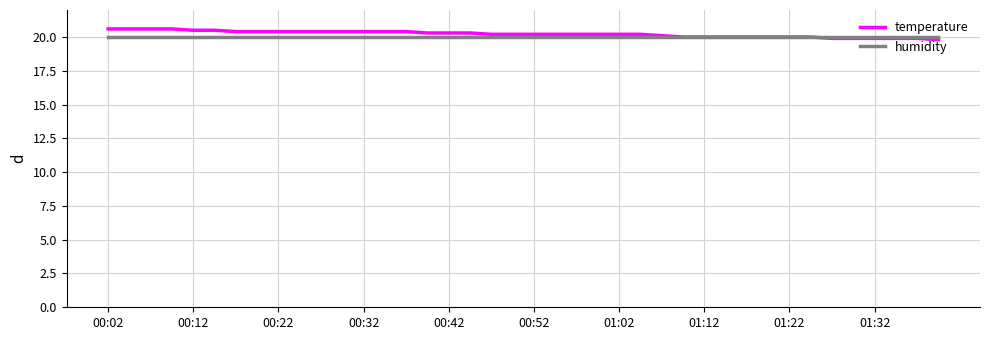

What is the average value of the temperature series?

20.2